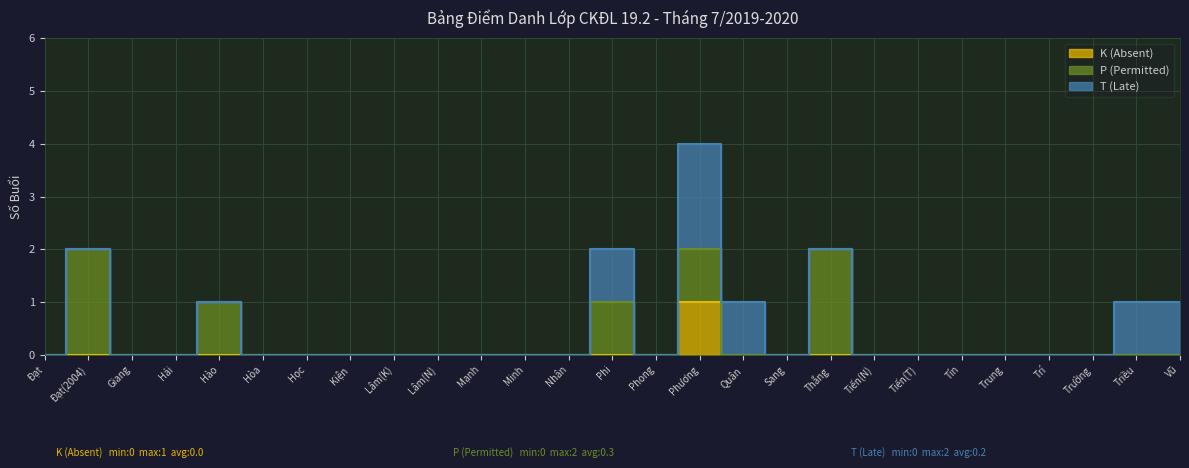

True or false: T (Late) has a value of -1 at Nhân.

False